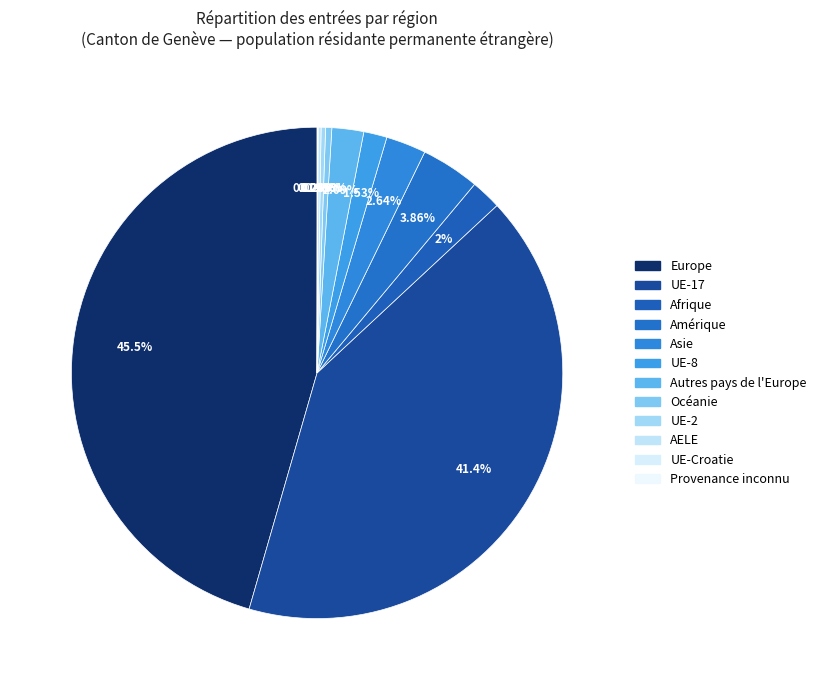

What percentage is the Amérique slice, to the nearest percent?

4%